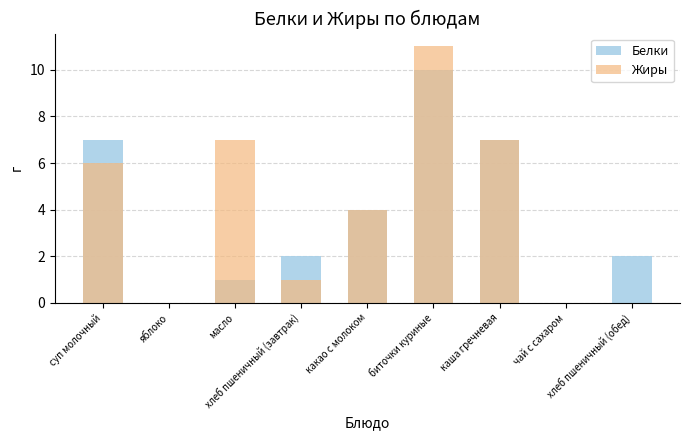

Is the value of Жиры at какао с молоком greater than the value of Белки at хлеб пшеничный (обед)?

Yes